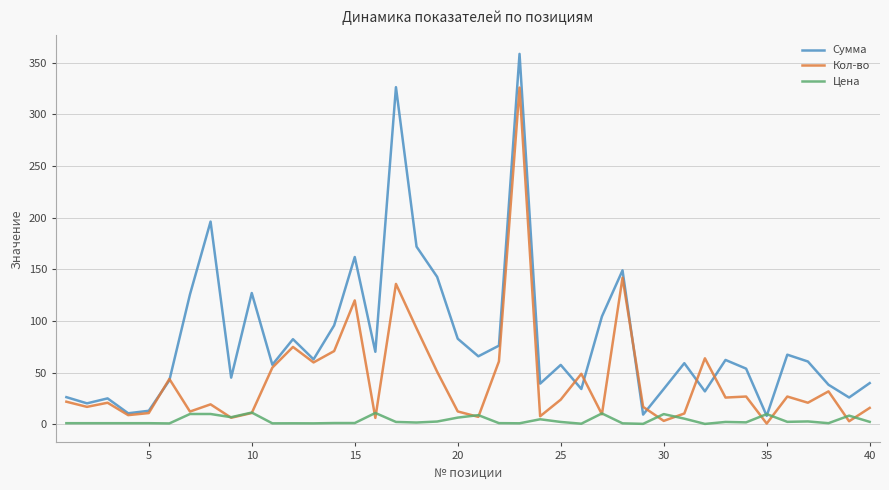

True or false: Цена has more than 1 interior local peaks.

True